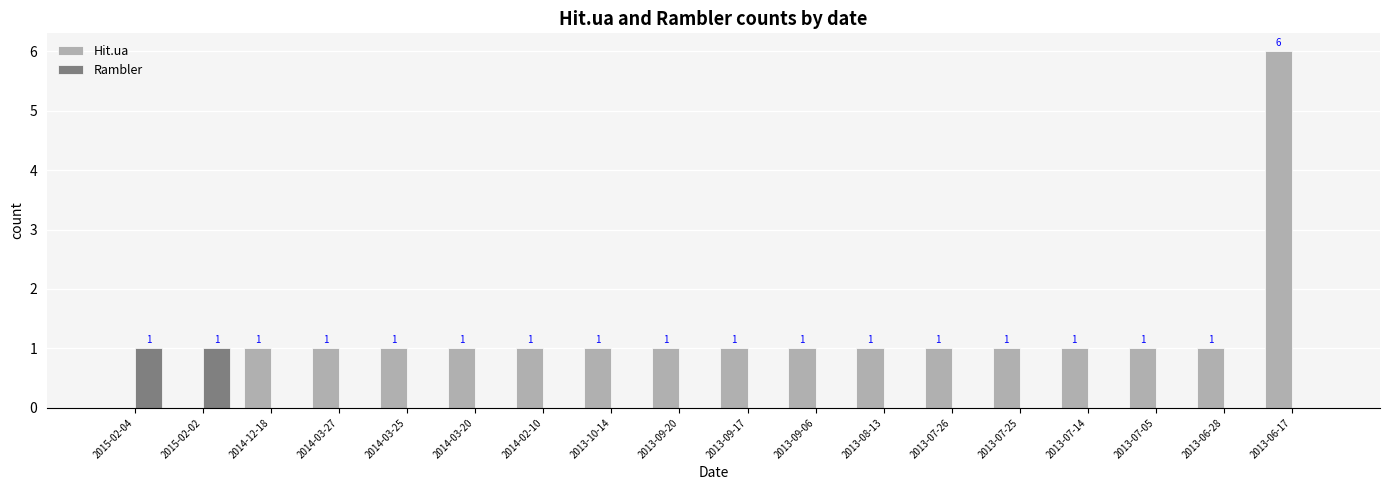

What is the highest value of the Hit.ua series?

6